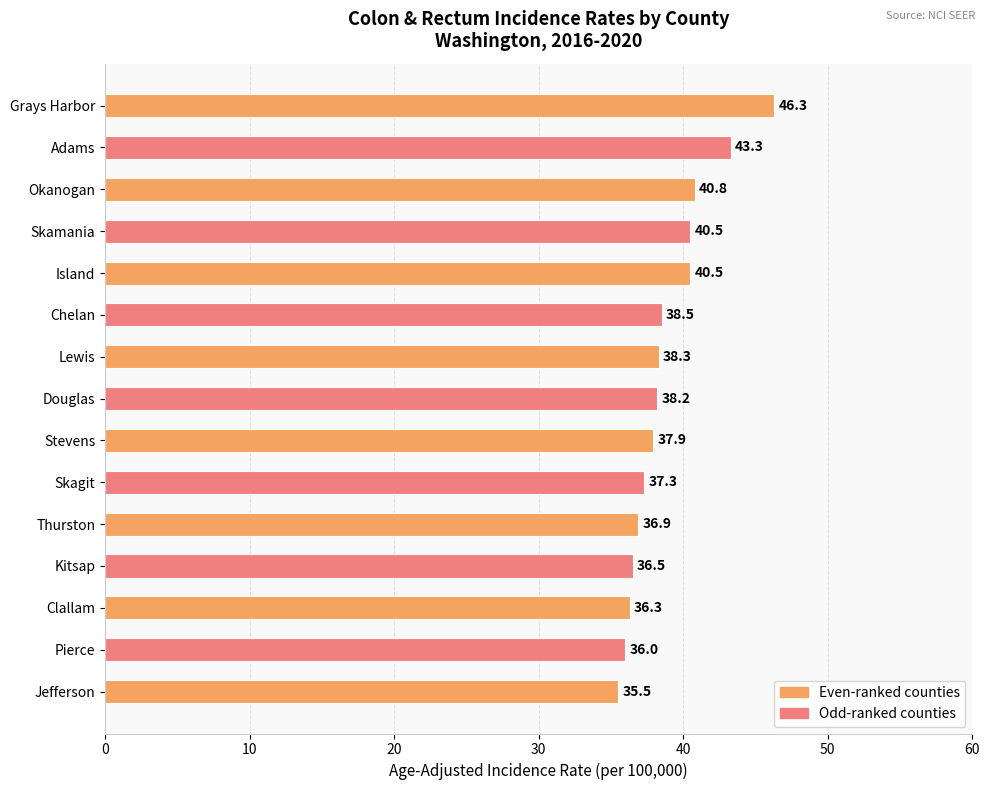

What is the average value?

38.9